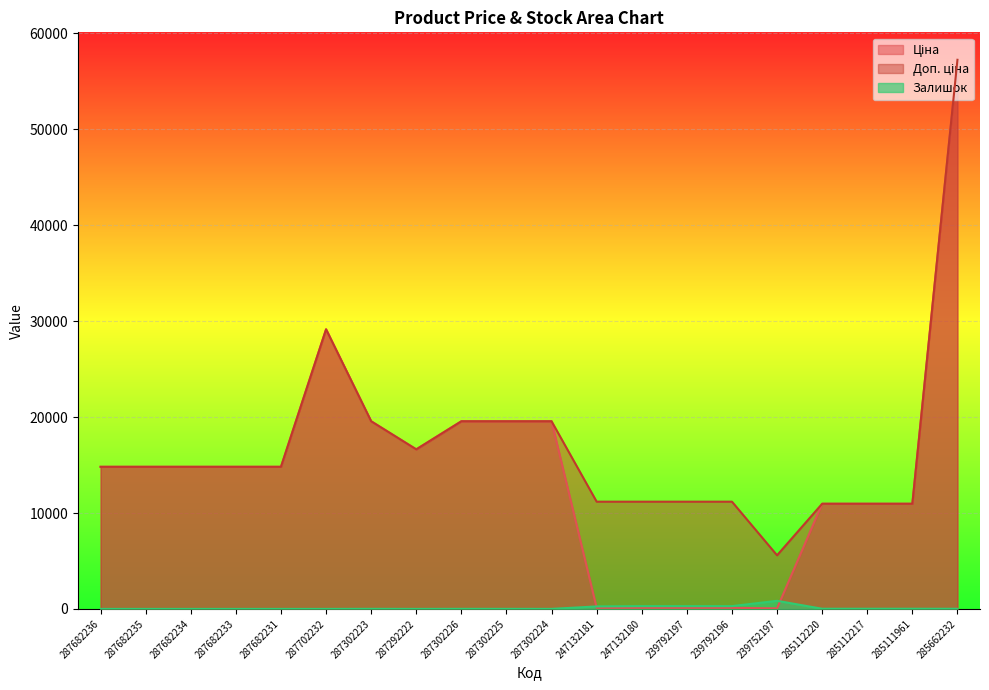

The Залишок series shows 3.0 at 287302224. True or false?

True